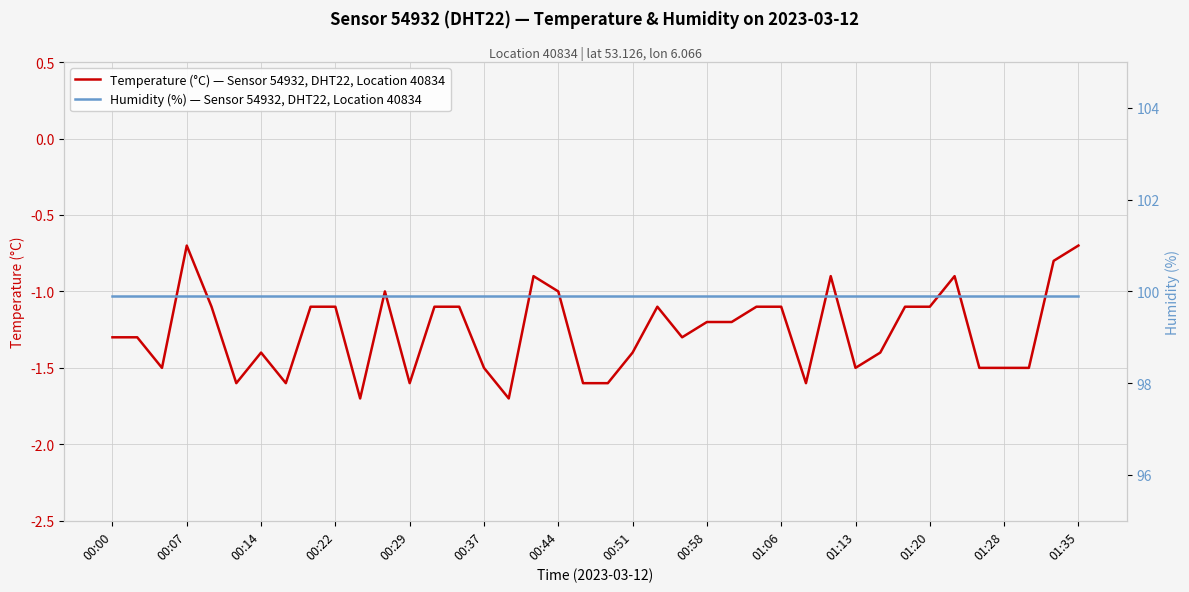

The Temperature (°C) — Sensor 54932, DHT22, Location 40834 series shows -1.4 at 00:51. True or false?

True